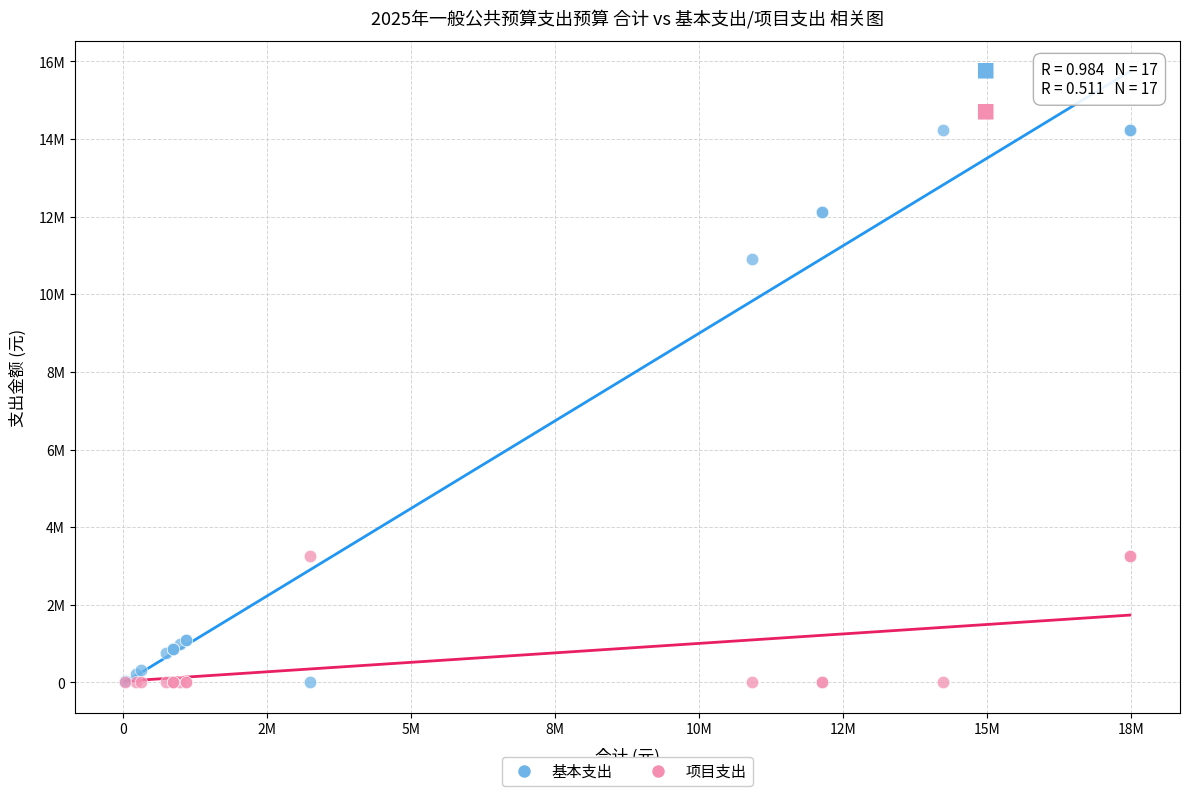

What are all the series names shown in the legend?

基本支出, 项目支出